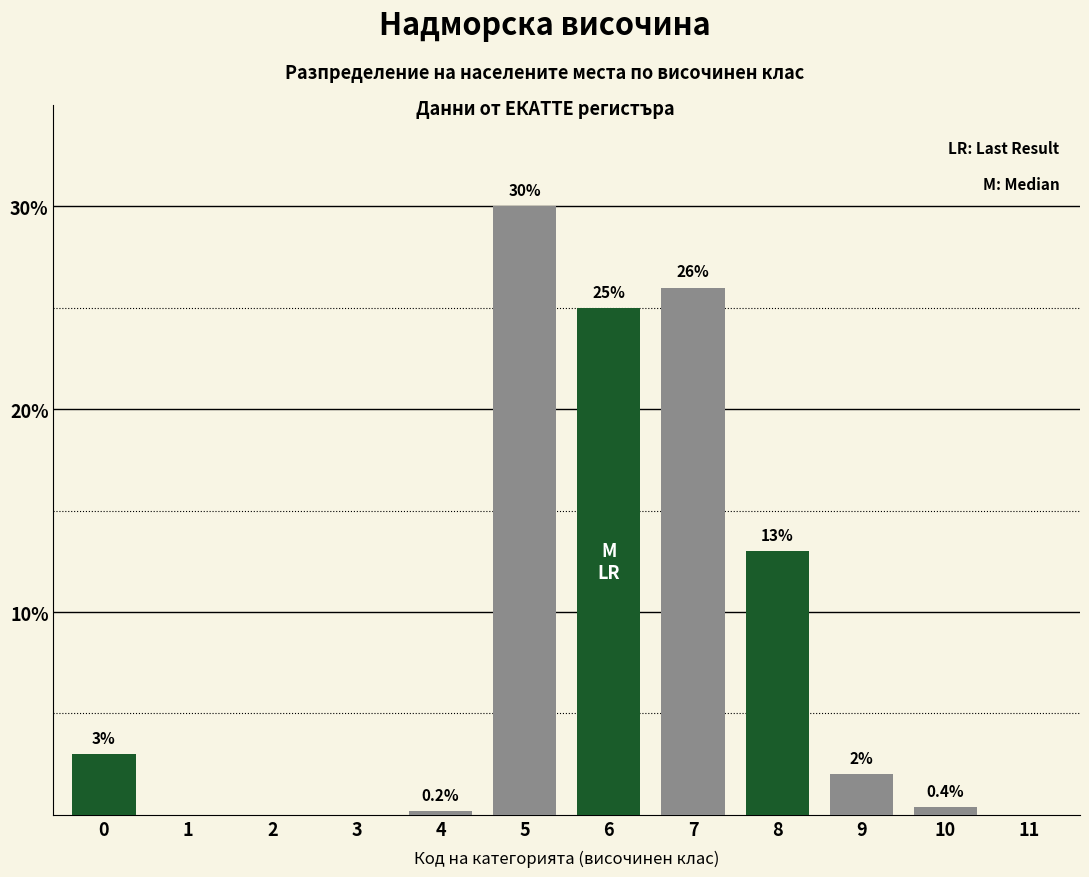

Reading right to left, what are all the values shown in this chart?

11=0.0	10=0.4	9=2.0	8=13.0	7=26.0	6=25.0	5=30.0	4=0.2	3=0.0	2=0.0	1=0.0	0=3.0